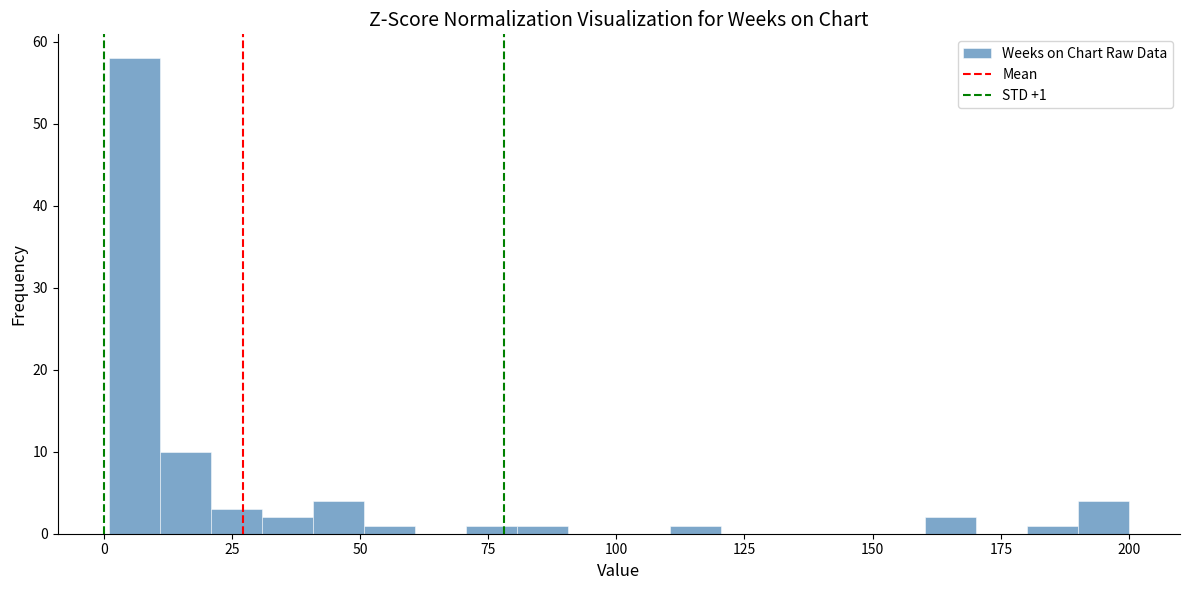

Around what value on the x-axis is the tallest bar? Give the approximate position of its centre, as read against the axis.

5